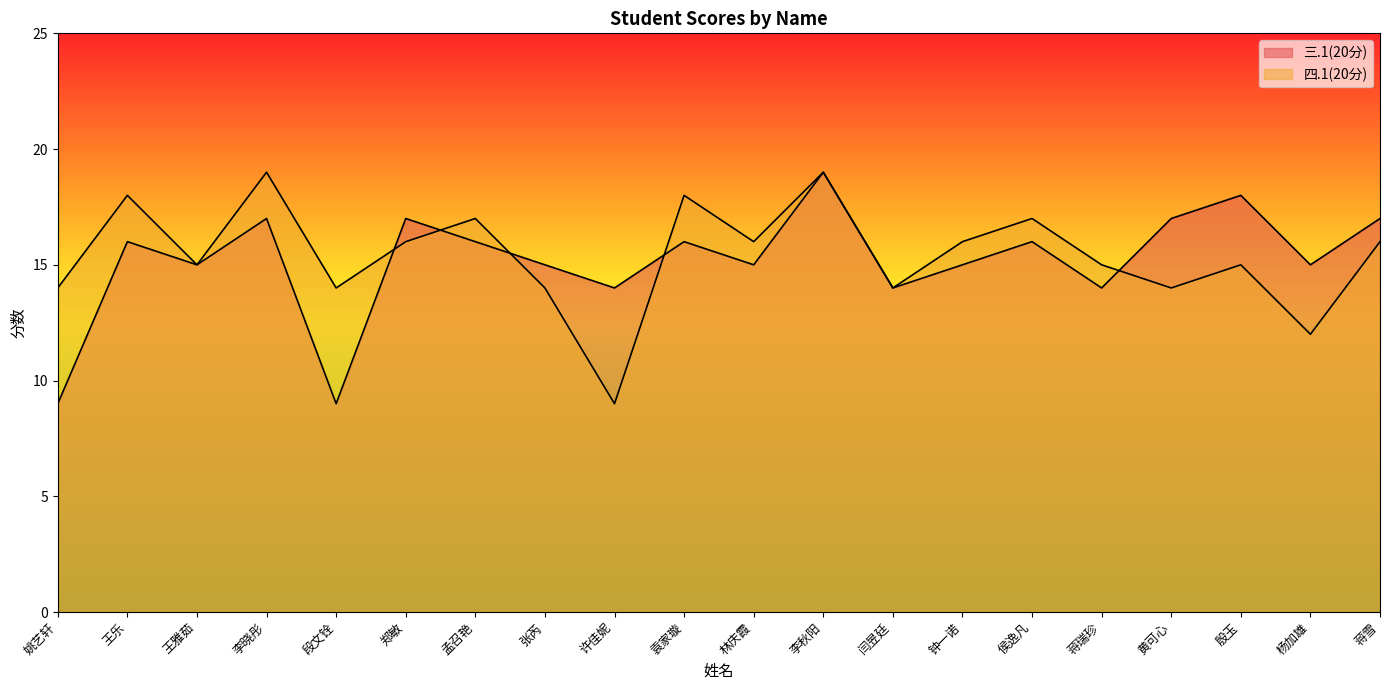

Reading right to left, what are all the values shown in this chart?

三.1(20分): 蒋雪=17	杨加雄=15	殷玉=18	黄可心=17	蒋瑞珍=14	侯逸凡=16	钟一诺=15	闫昱廷=14	李秋阳=19	林庆霞=15	袁家璇=16	许佳妮=14	张芮=15	孟召艳=16	郑敏=17	段文铨=9	李晓彤=17	王雅茹=15	王乐=16	姚艺轩=9
四.1(20分): 蒋雪=16	杨加雄=12	殷玉=15	黄可心=14	蒋瑞珍=15	侯逸凡=17	钟一诺=16	闫昱廷=14	李秋阳=19	林庆霞=16	袁家璇=18	许佳妮=9	张芮=14	孟召艳=17	郑敏=16	段文铨=14	李晓彤=19	王雅茹=15	王乐=18	姚艺轩=14